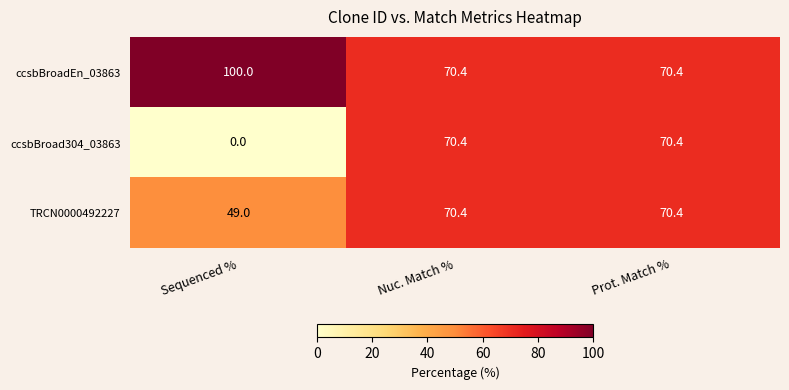

What is the average value of the TRCN0000492227 series?

63.3